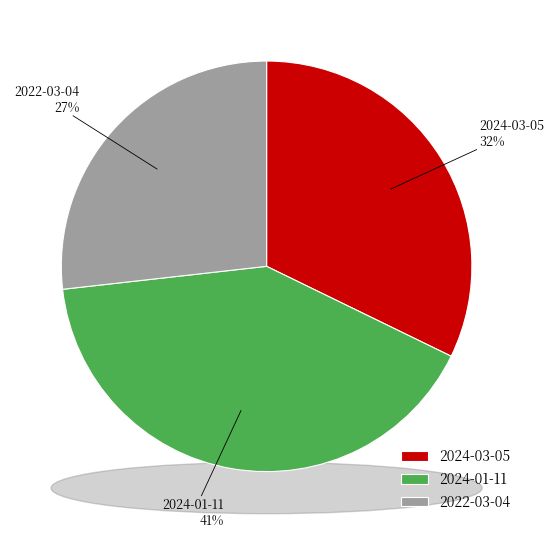

To the nearest percent, what is the difference between the 2024-01-11 and 2022-03-04 slice percentages?

14%